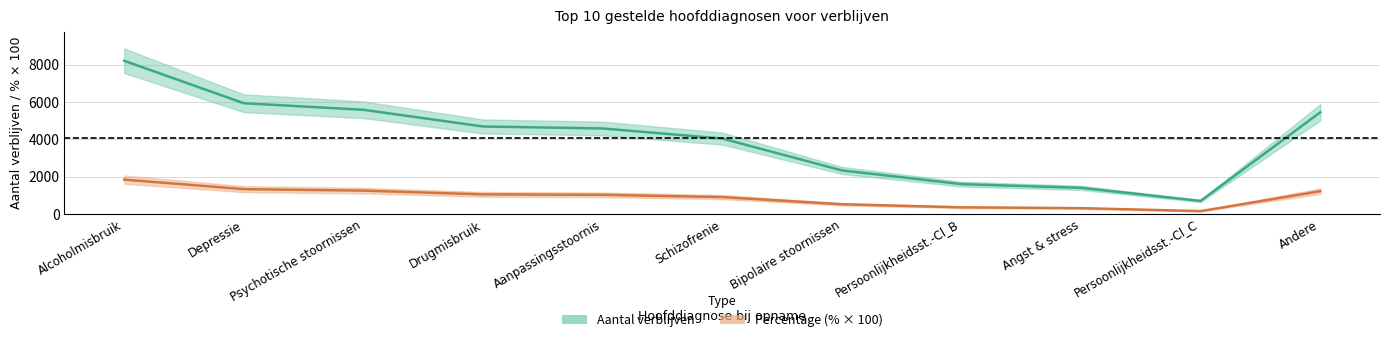

Which series has the widest spread of values?

Aantal verblijven